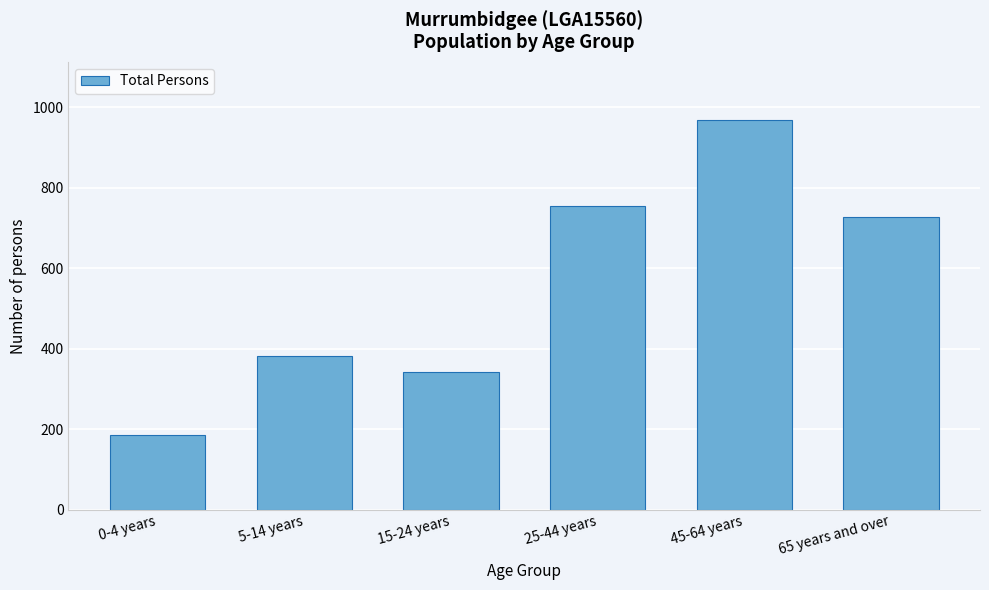

Reading left to right, list all the values displayed in this chart.

186	383	342	756	968	727